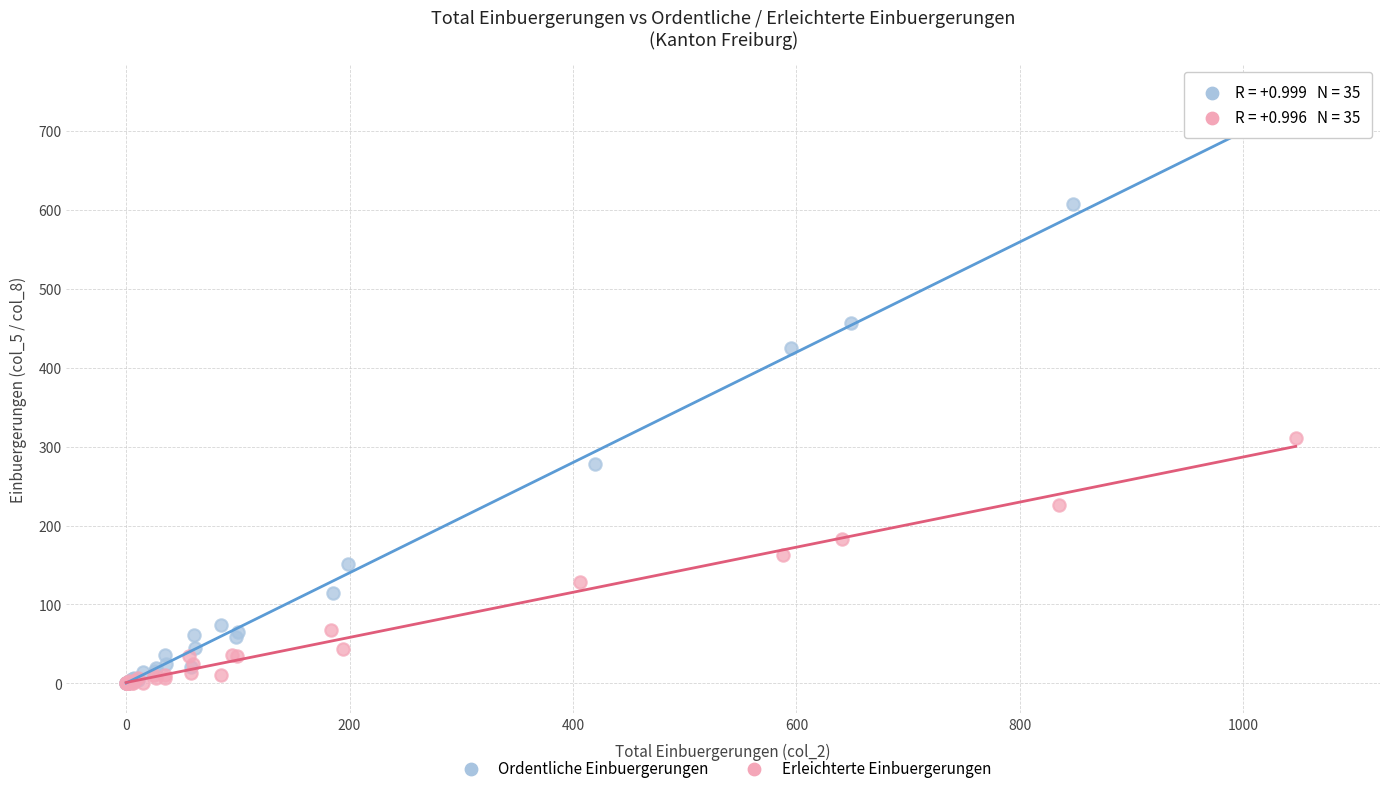

Which series has the widest spread of Y values?

Ordentliche Einbuergerungen